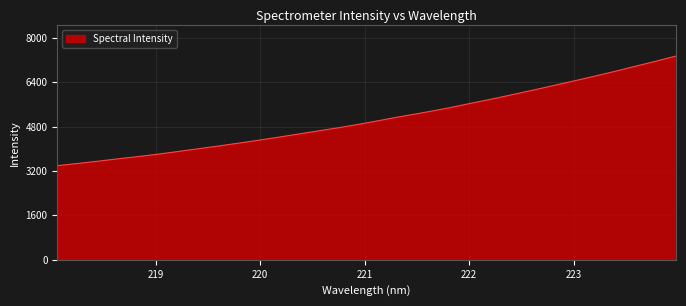

What is the smallest value displayed?

3390.4